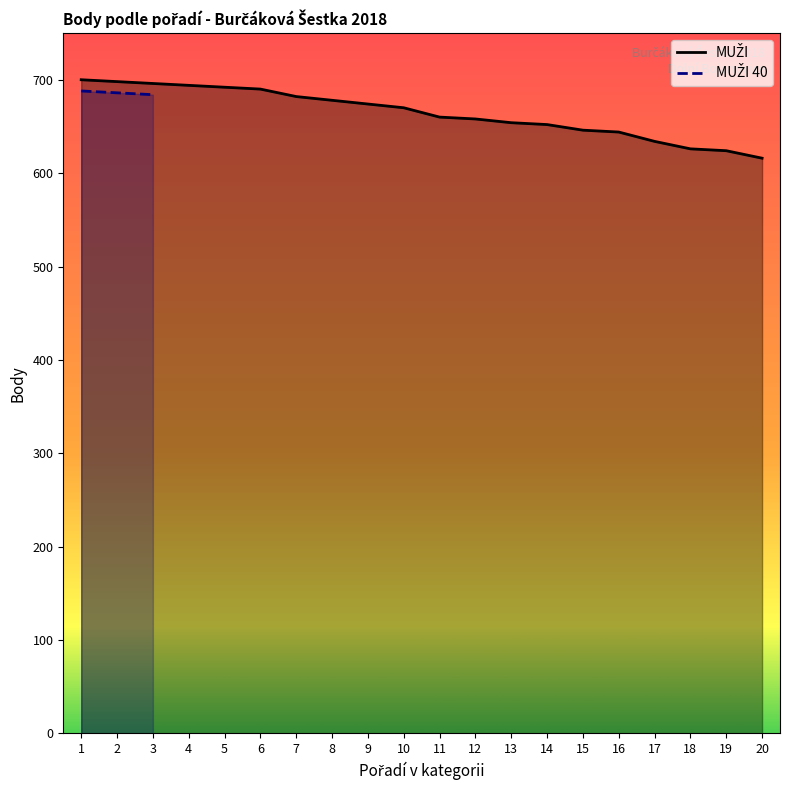

What is the difference between the values at 1 and 20?

84